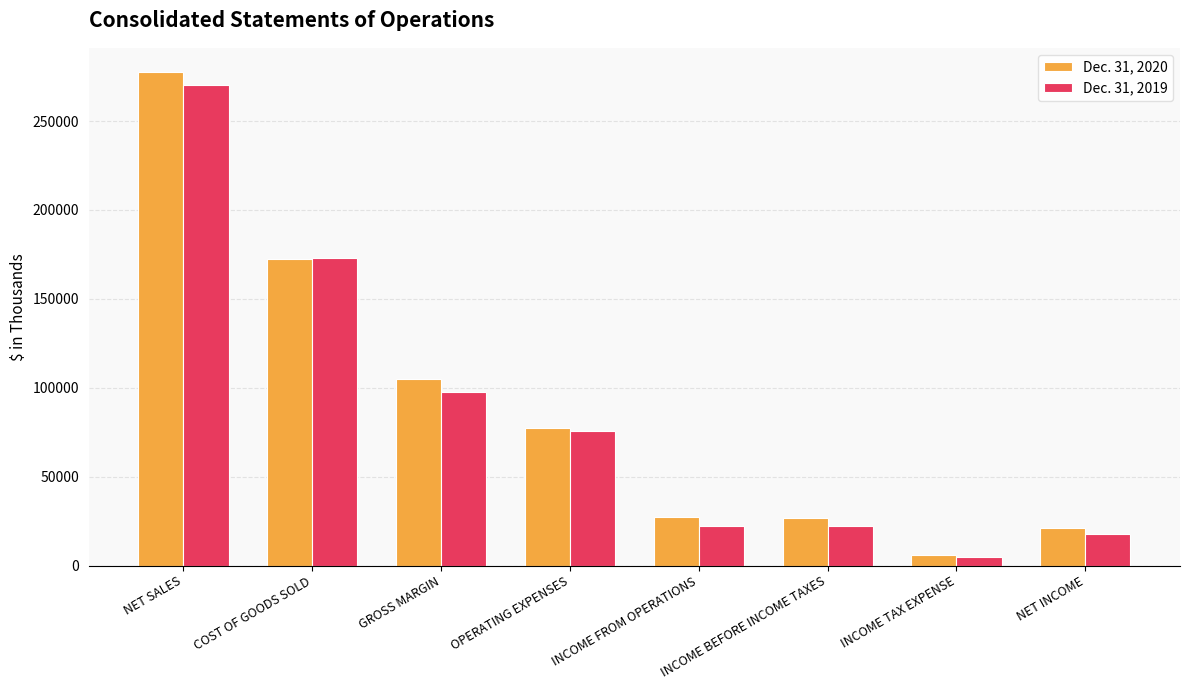

What is the smallest value displayed?

4769